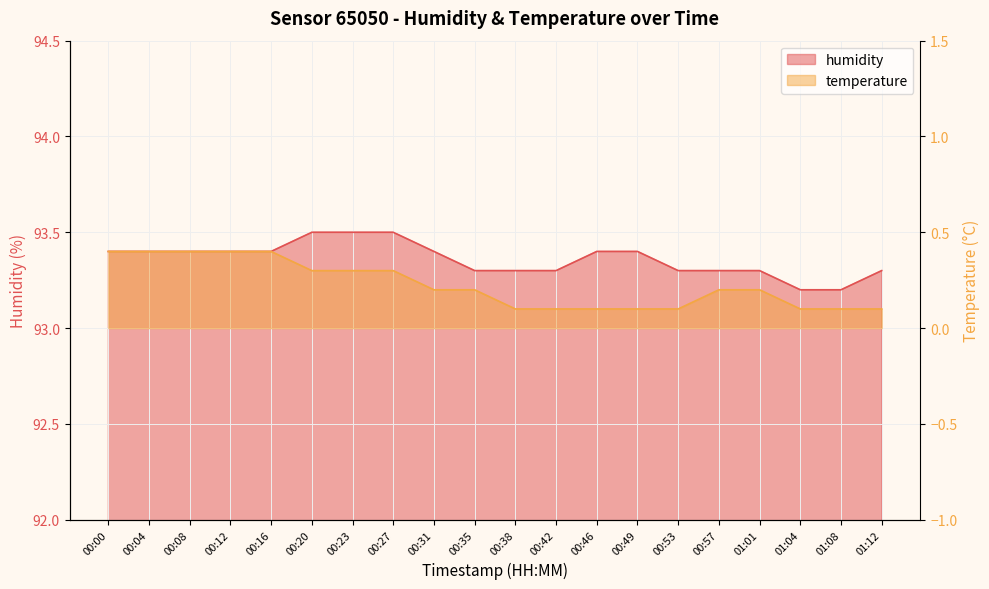

What is the value of the 3rd point from the left?

93.4